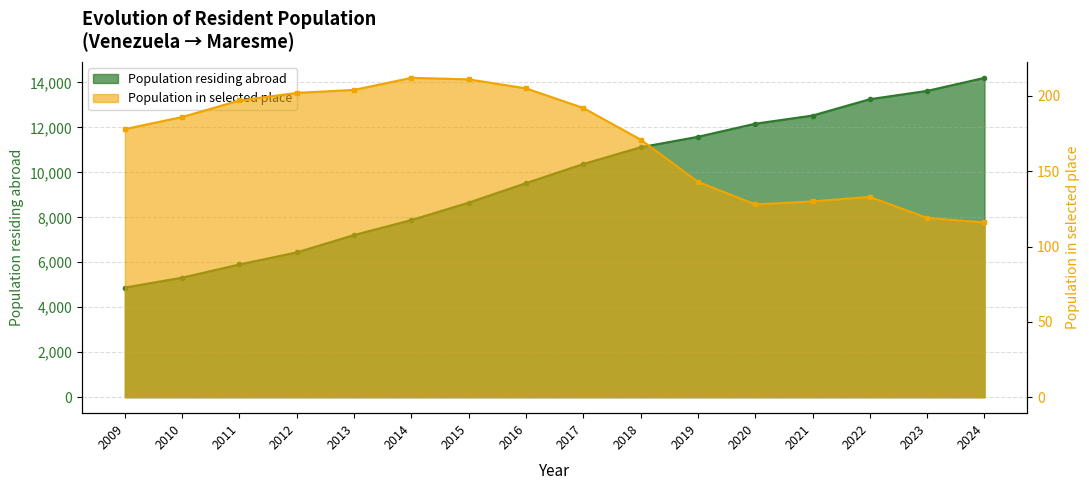

Does the chart have visible grid lines?

Yes